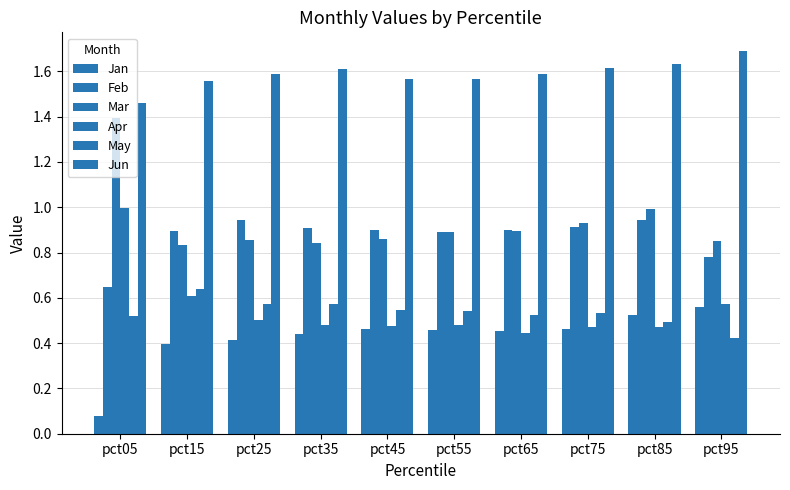

At which category is the sum across all series the highest?

pct05